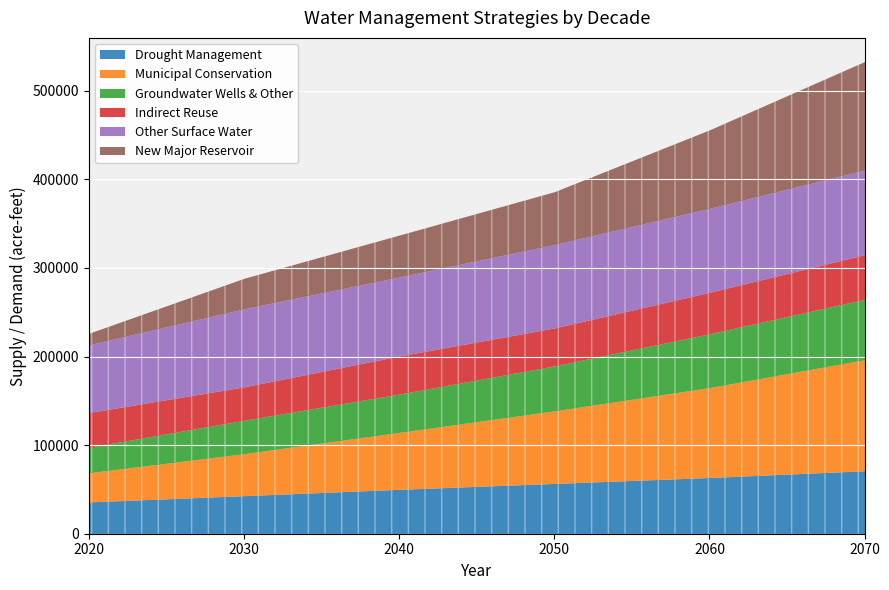

What is the value of the Other Surface Water point at the 4th from the left?

94116